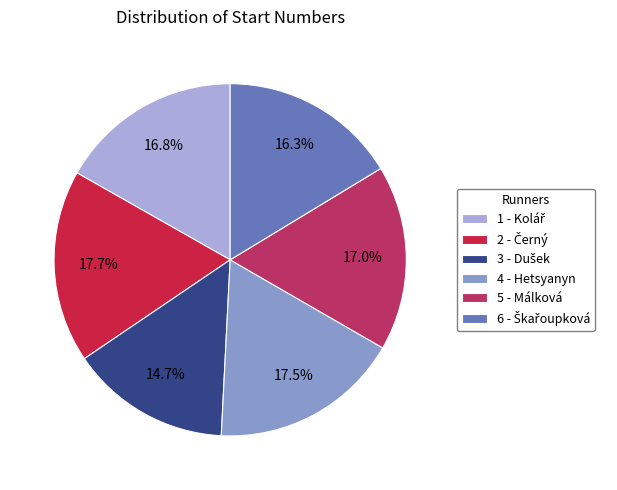

True or false: 5 - Málková accounts for 17% of the total.

True